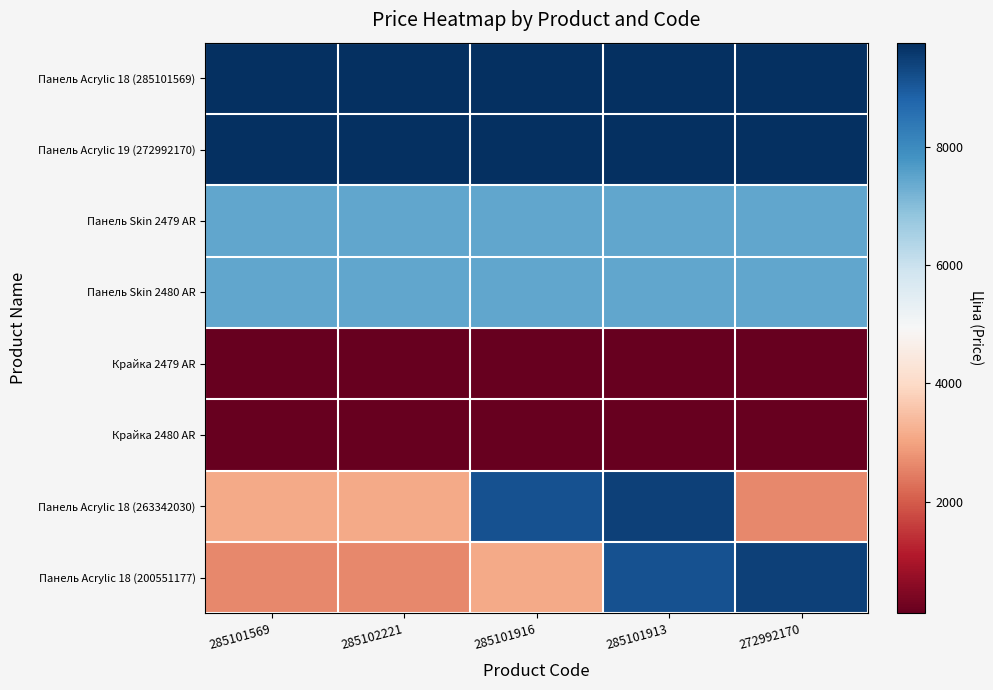

What is the spread (max minus min) of values at 285101916?

9652.7